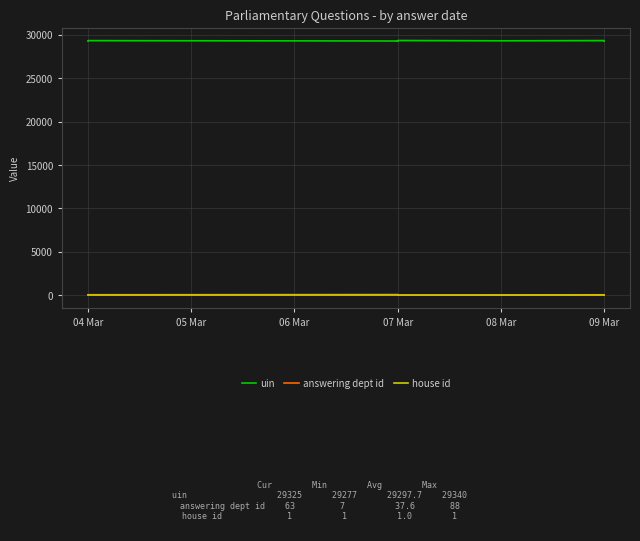

What is the difference between the maximum and minimum values in the uin series?

63